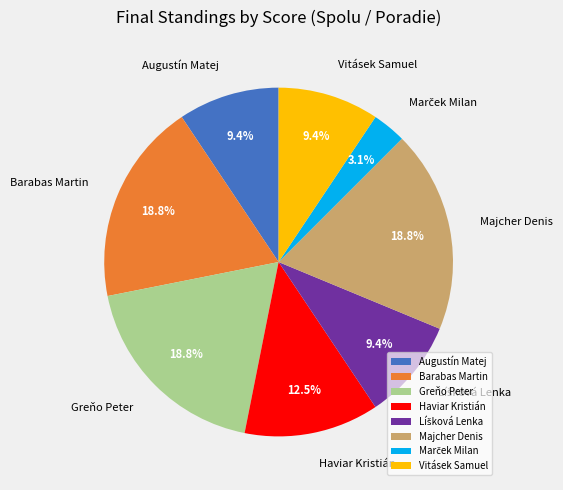

Do Barabas Martin and Vitásek Samuel together represent more than half of the pie?

No